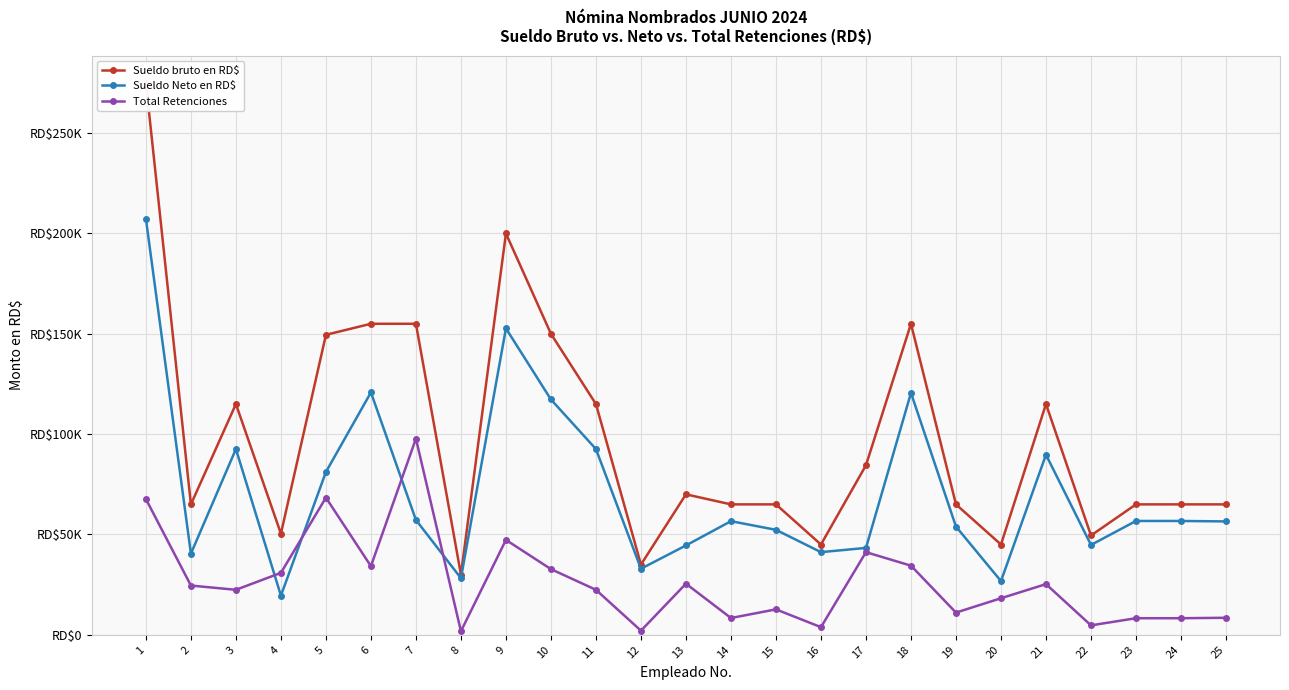

What is the highest value of the Total Retenciones series?

97764.6